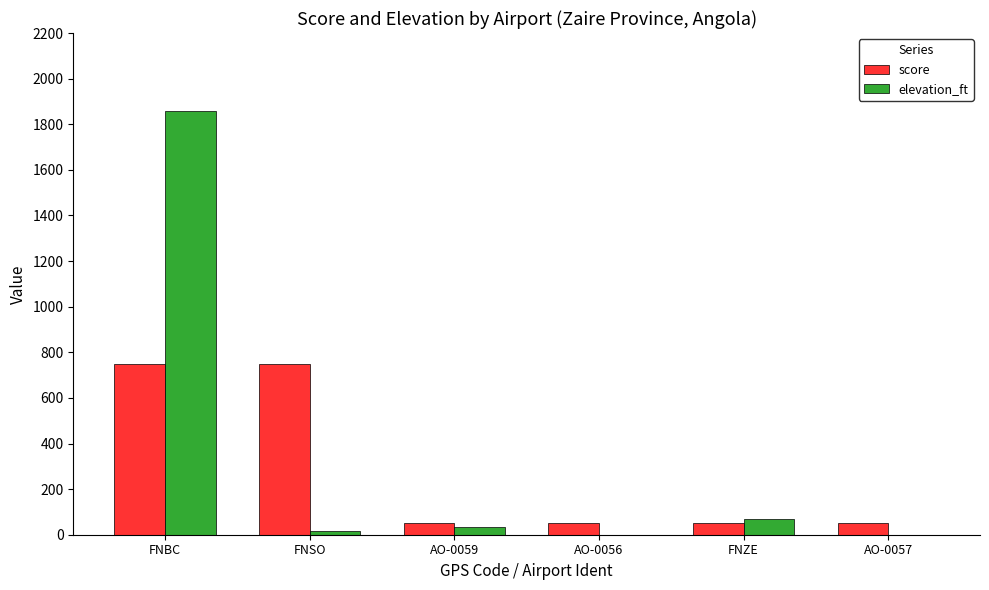

What is the approximate value of elevation_ft at FNSO, to the nearest 10?

20